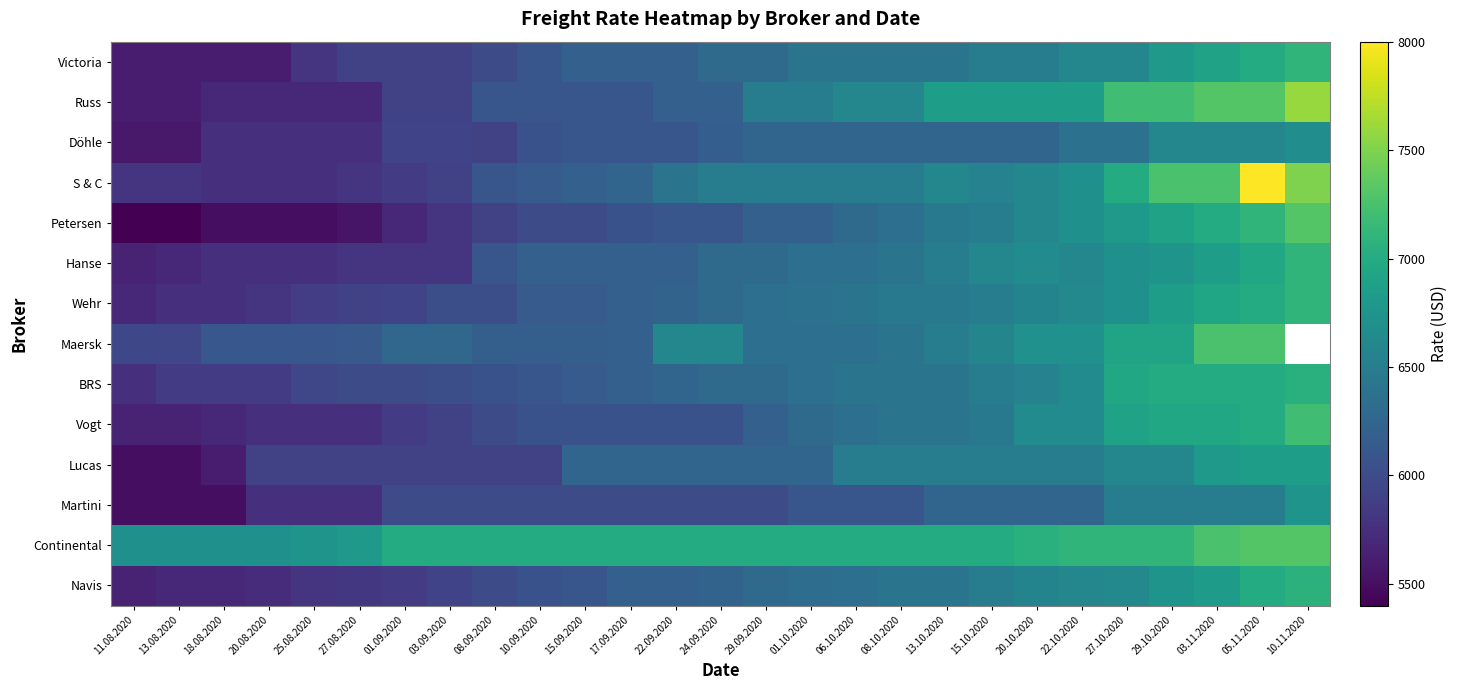

What is the total value across all series at 13.08.2020?

80275.0